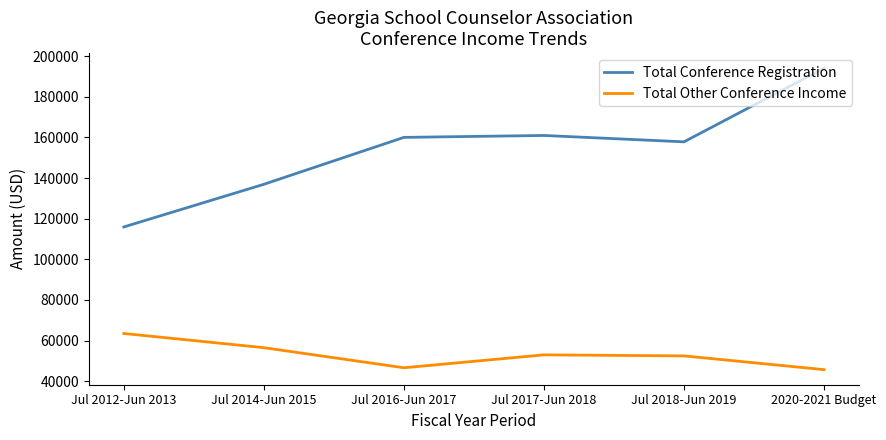

Which series has the largest range (max minus min)?

Total Conference Registration